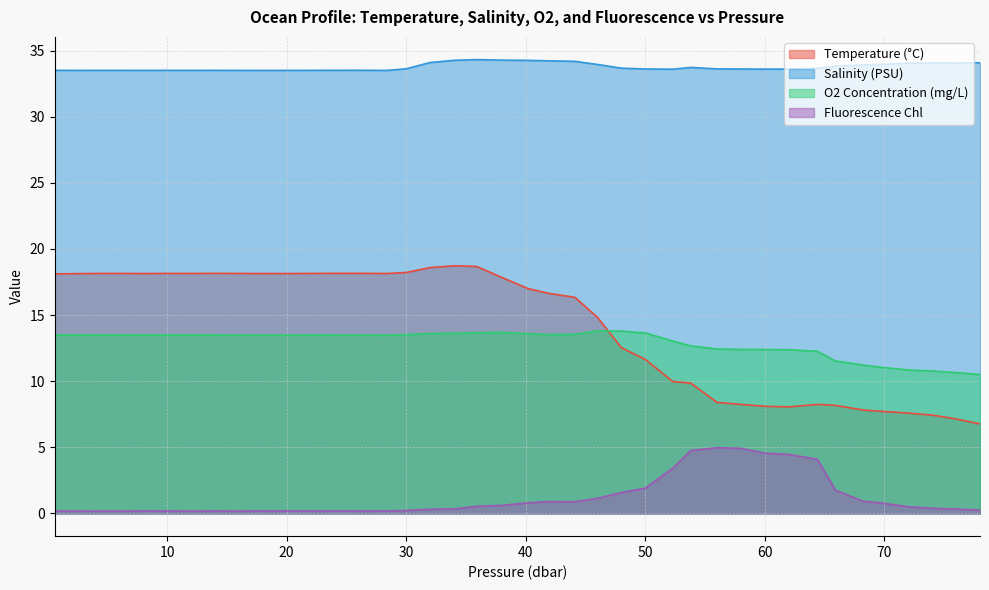

At which label does o2_c first exceed 13?

0.6